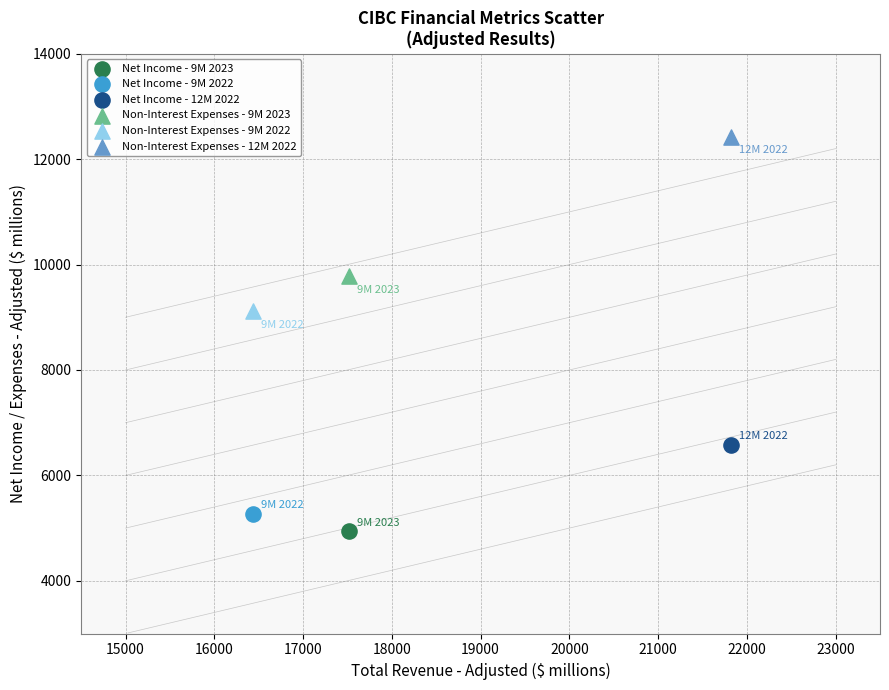

What are all the series names shown in the legend?

Net Income - 9M 2023, Net Income - 9M 2022, Net Income - 12M 2022, Non-Interest Expenses - 9M 2023, Non-Interest Expenses - 9M 2022, Non-Interest Expenses - 12M 2022